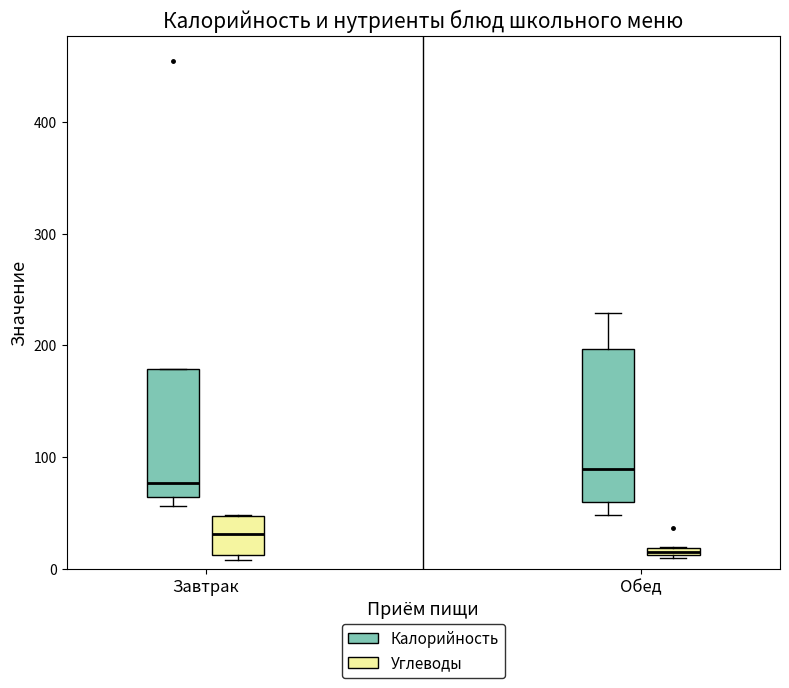

Comparing the boxes themselves (not the whiskers), which one is the tallest?

Обед (Калорийность)